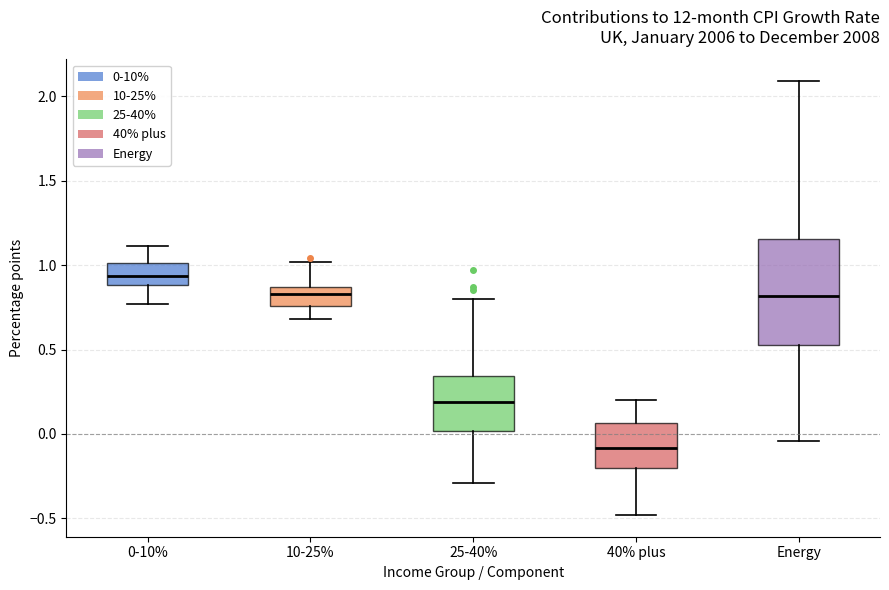

Reading left to right, transcribe this box plot: for each box, give where its median line is, the range the box spans, and where its two whiskers end, as read against the y-axis. The values are not printed on the chart, so give them approximately, as read against the axis.

0-10%: median 0.95, box 0.90 to 1.00, whiskers 0.75 to 1.10
10-25%: median 0.85 (inside the box), box 0.75 to 0.85, whiskers 0.70 to 1.00
25-40%: median 0.20, box 0.00 to 0.35, whiskers -0.30 to 0.80
40% plus: median -0.10, box -0.20 to 0.05, whiskers -0.50 to 0.20
Energy: median 0.80, box 0.55 to 1.15, whiskers -0.05 to 2.10